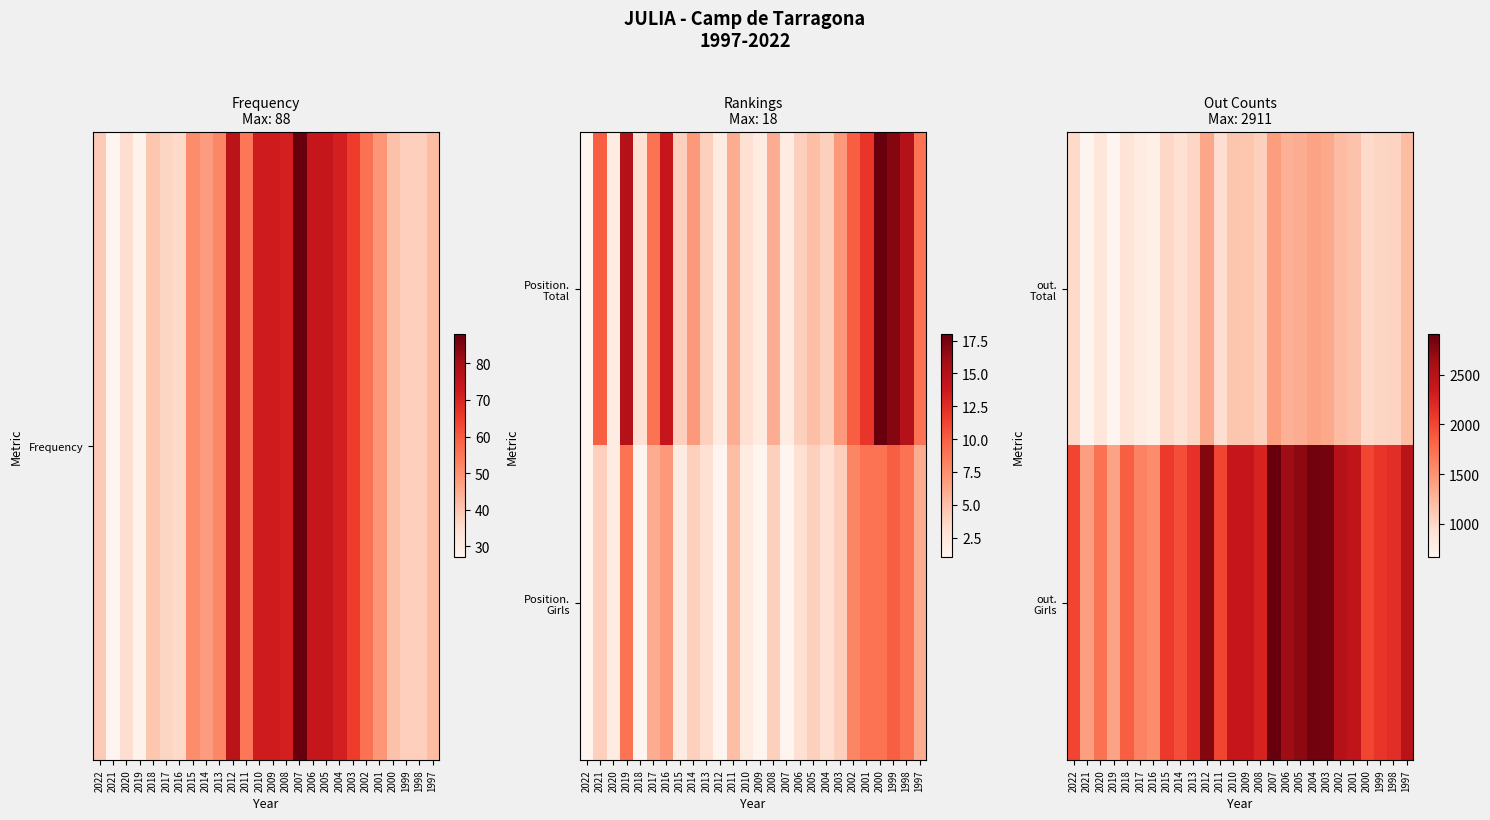

The value of out. Total at 2021 is 678. True or false?

True